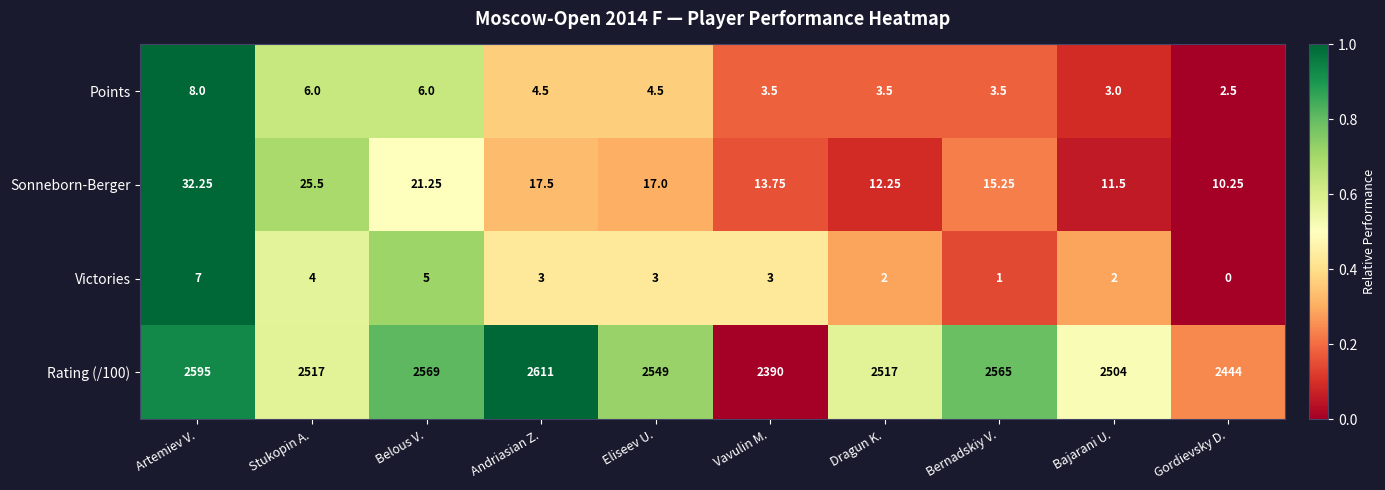

Is the value of Points at Artemiev V. greater than the value of Victories at Andriasian Z.?

Yes